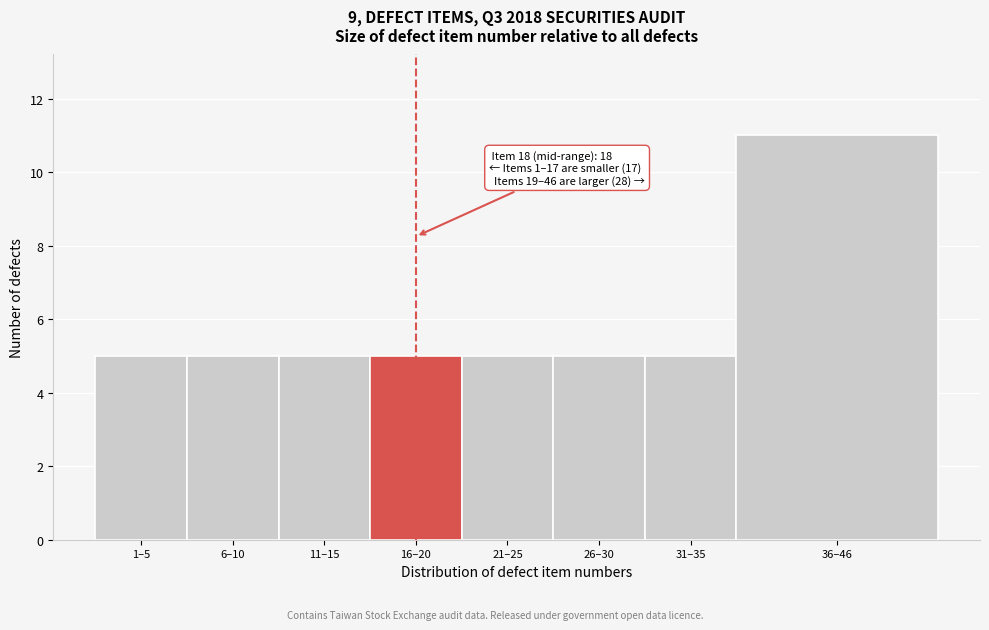

Reading right to left, transcribe all the data shown in this chart.

36–46=11	31–35=5	26–30=5	21–25=5	16–20=5	11–15=5	6–10=5	1–5=5